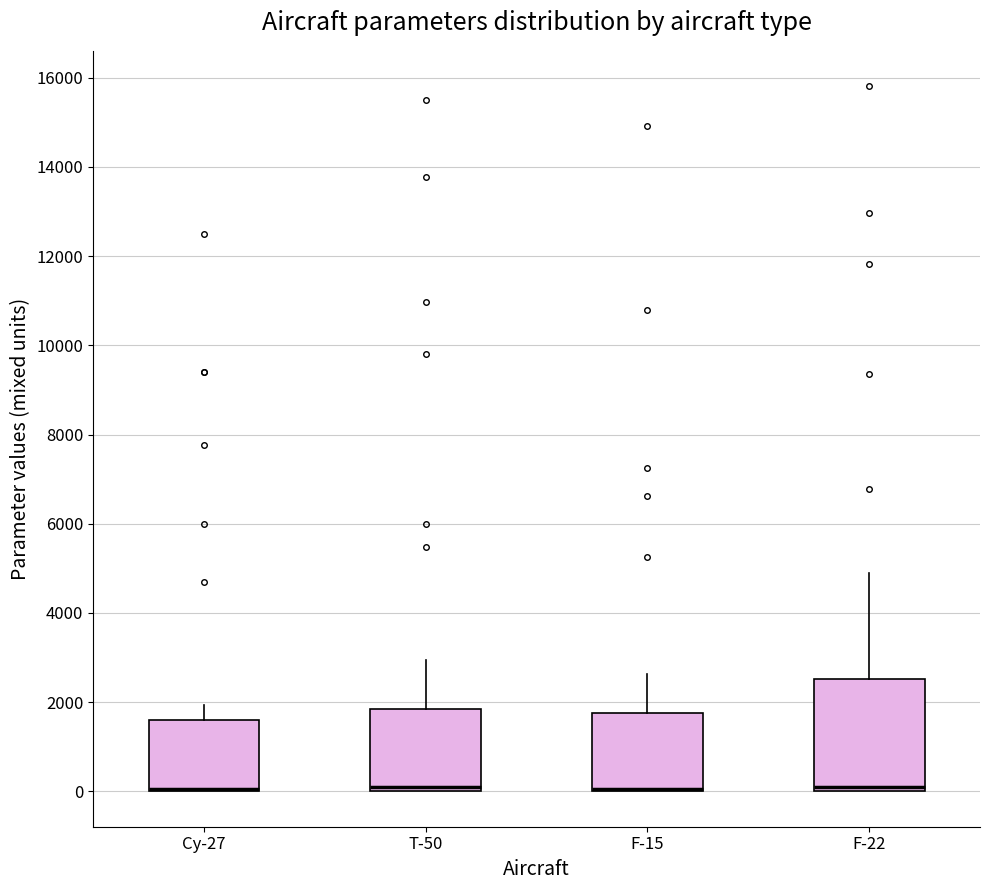

Which box is the tallest, from its lower edge to its upper edge?

F-22